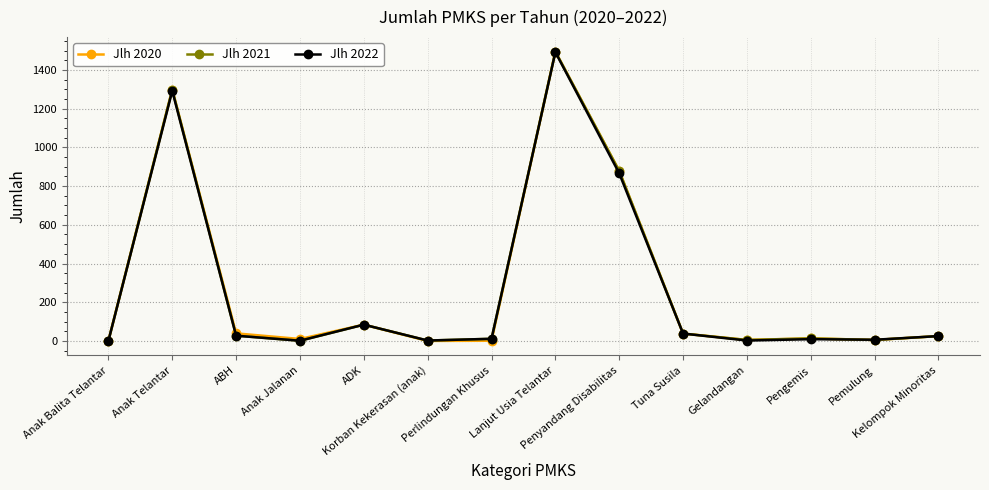

True or false: Jlh 2020 has more than 2 interior local peaks.

True